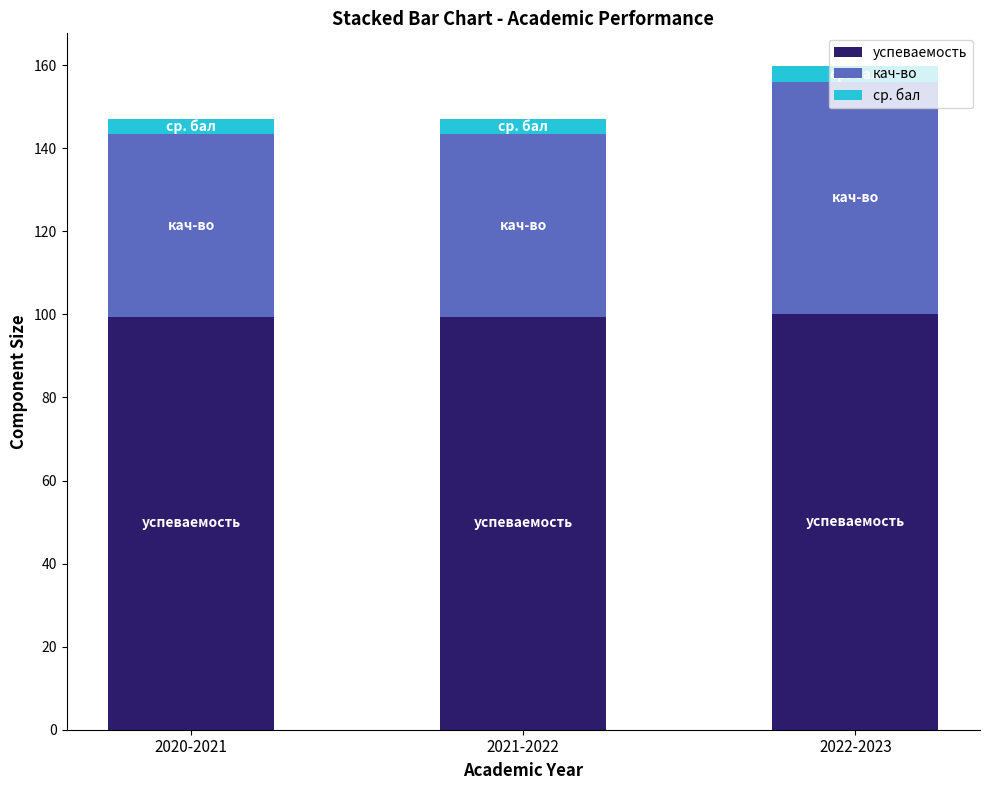

Is it true that успеваемость equals 28.2 at 2021-2022?

False